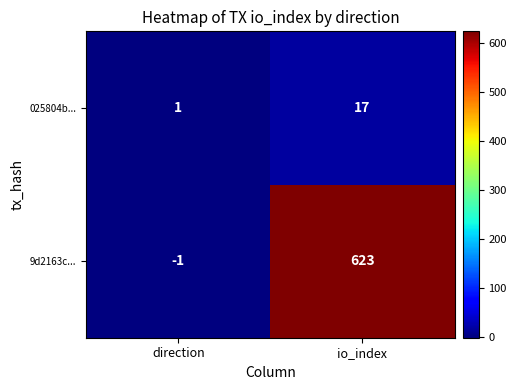

What is the sum of the 025804b... values at direction and io_index?

18